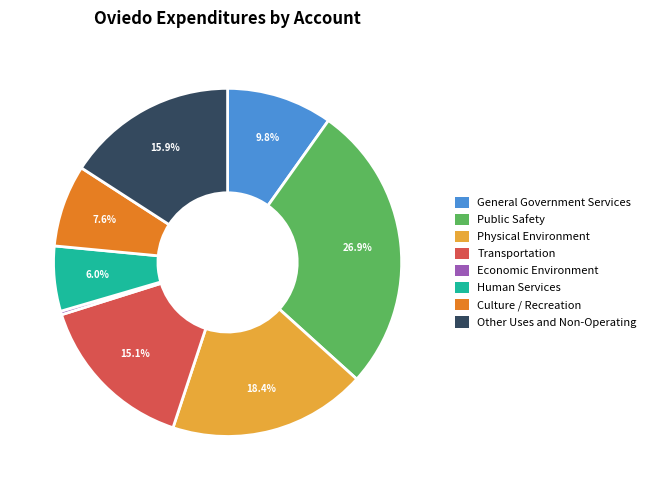

True or false: Other Uses and Non-Operating accounts for 16% of the total.

True